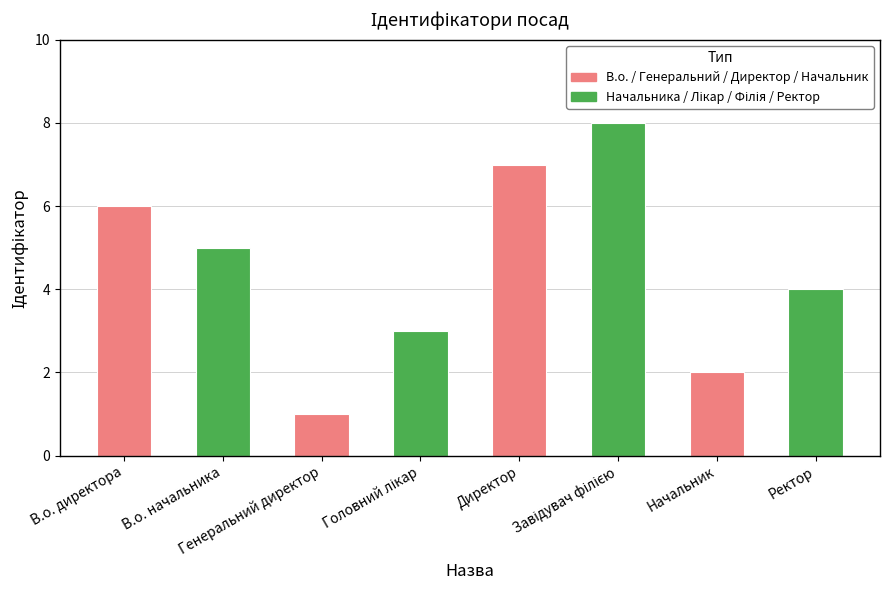

What is the difference between the maximum and minimum values?

7